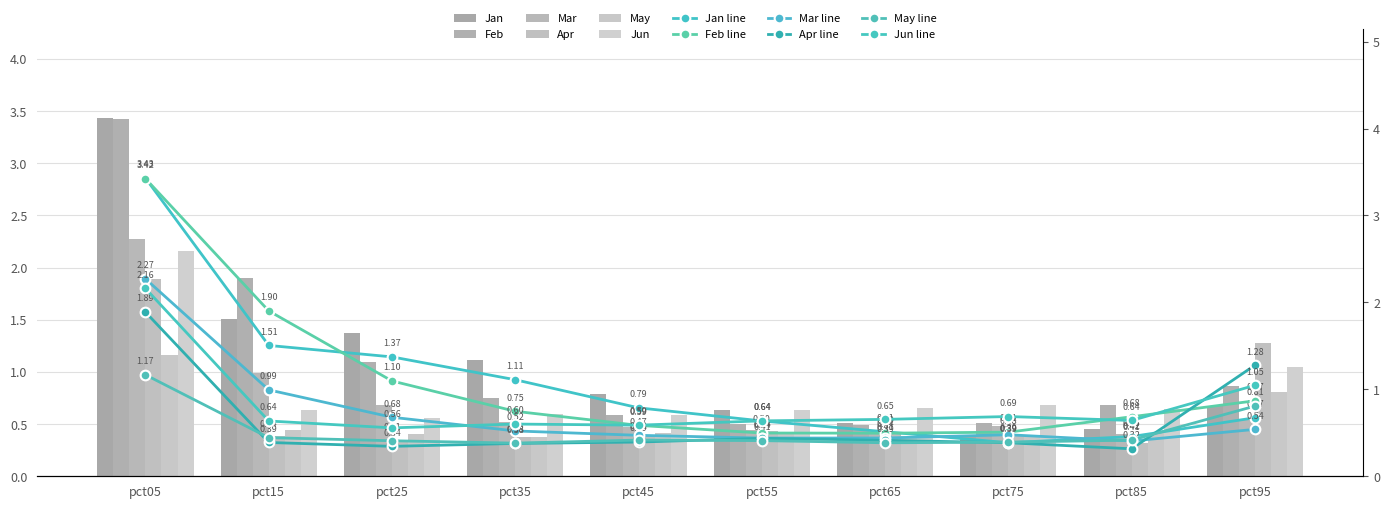

True or false: Apr has a value of 3.2 at pct05.

False